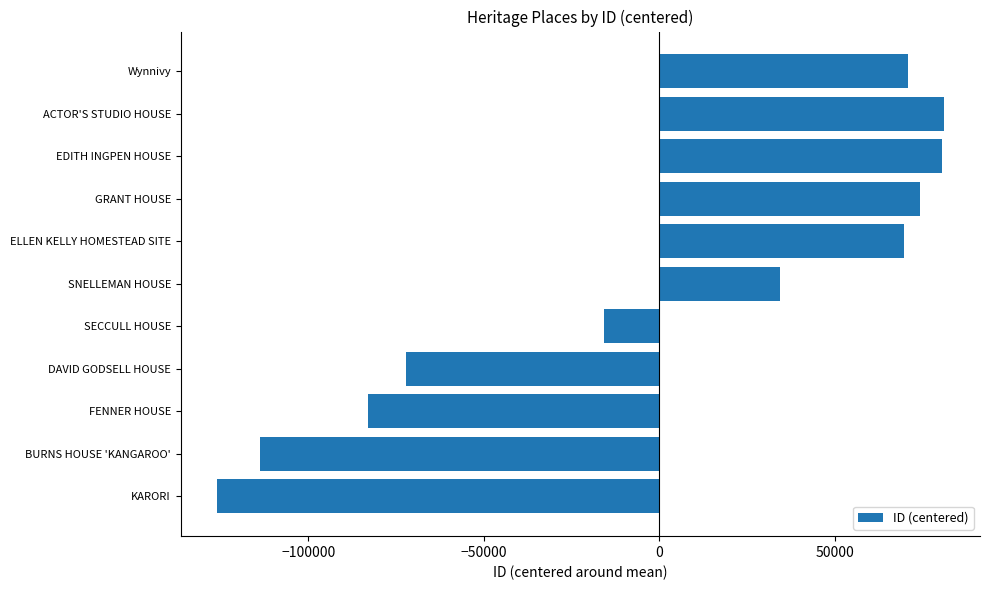

What is the change in value from KARORI to ELLEN KELLY HOMESTEAD SITE?

+195672